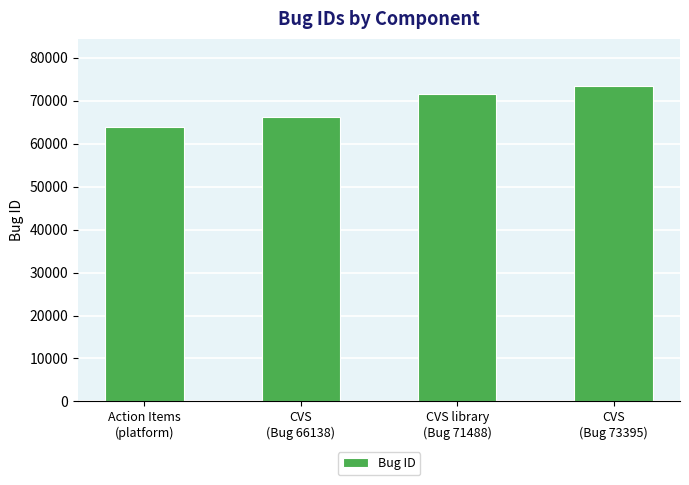

What position from the right is CVS
(Bug 66138)?

3